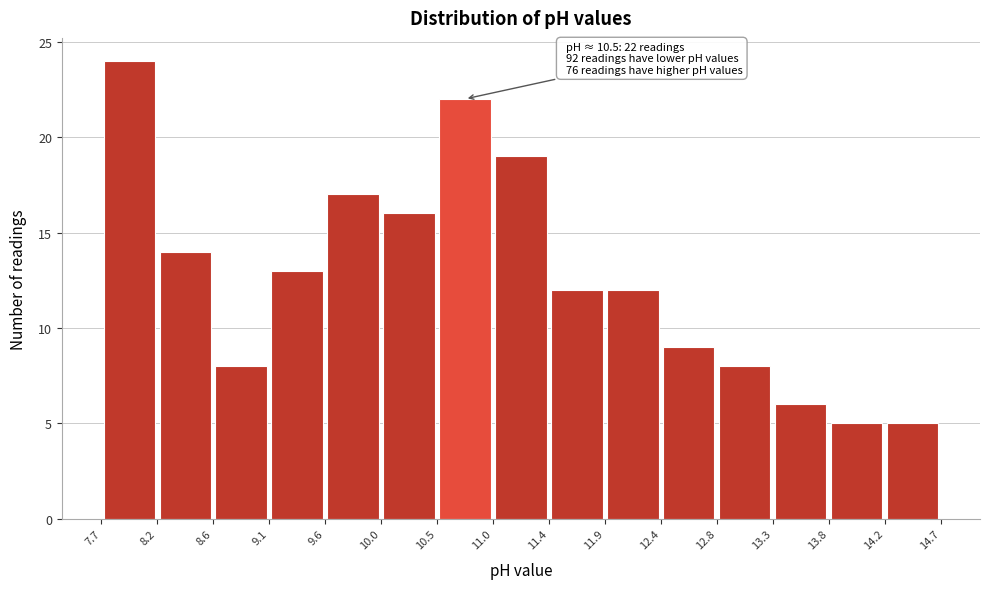

Over which range of the x-axis is the bar tallest?

7.7 to 8.2